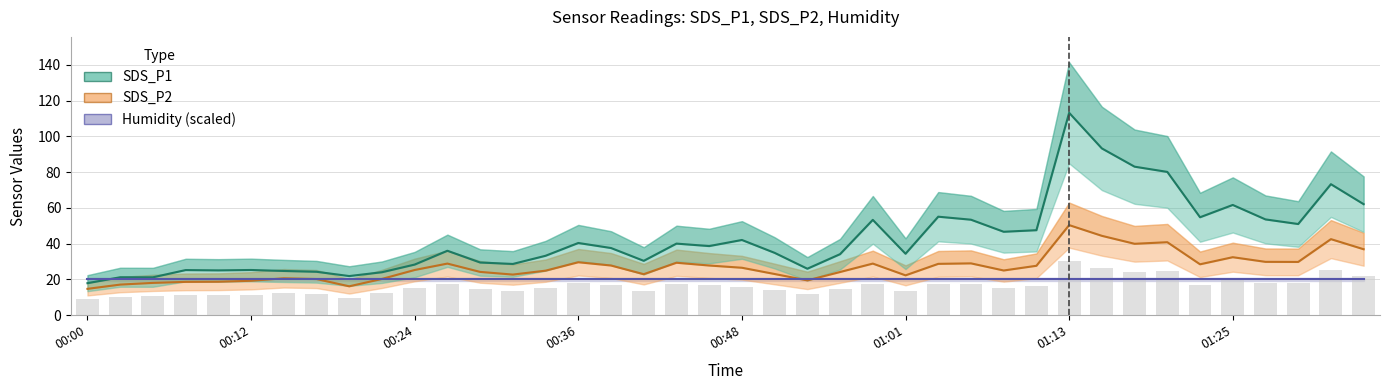

Which series has the widest spread of values?

SDS_P1